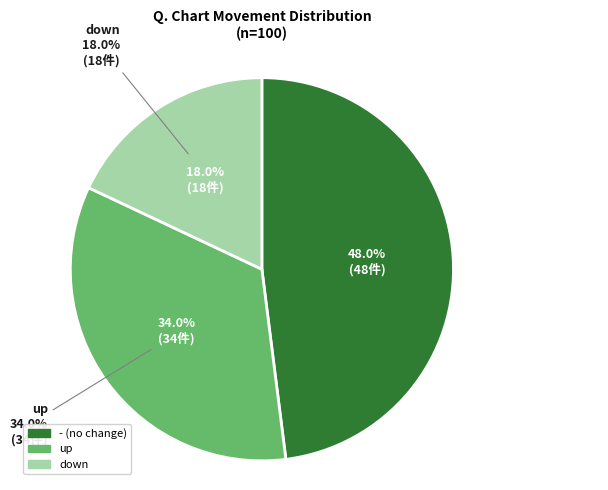

How many segments does this pie chart have?

3